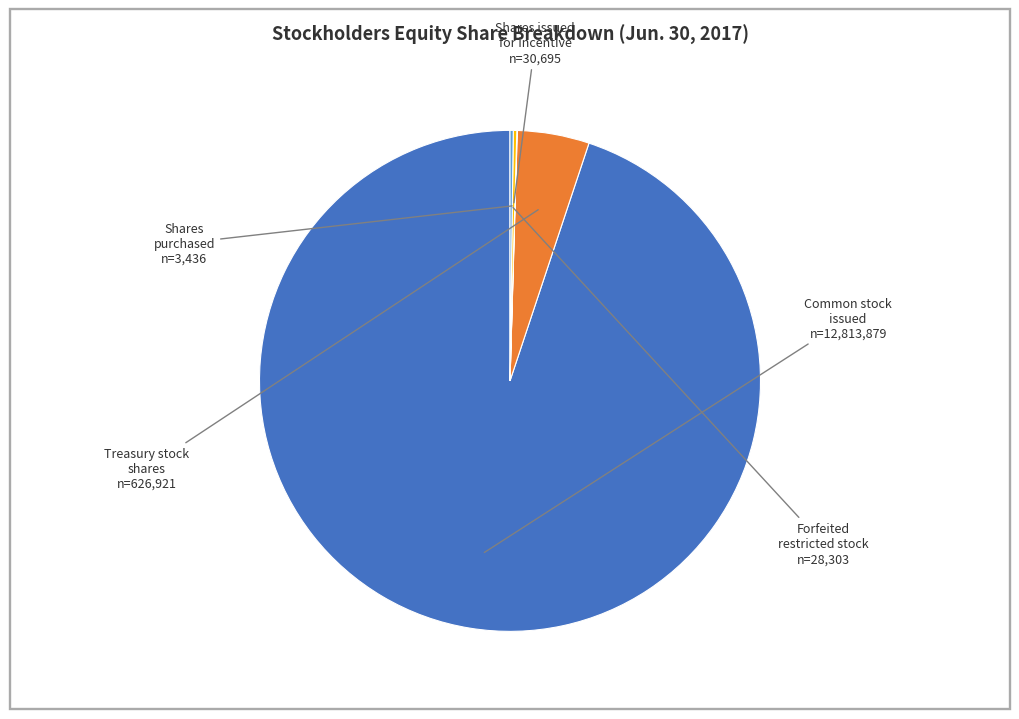

Does any single category account for the majority?

Yes